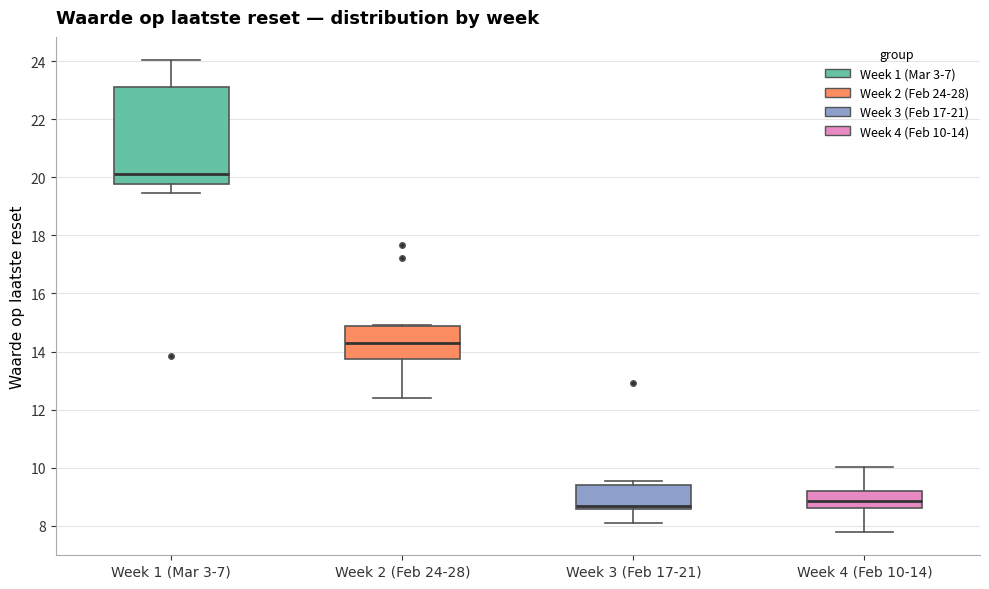

Comparing the boxes themselves (not the whiskers), which one is the tallest?

Week 1 (Mar 3-7)